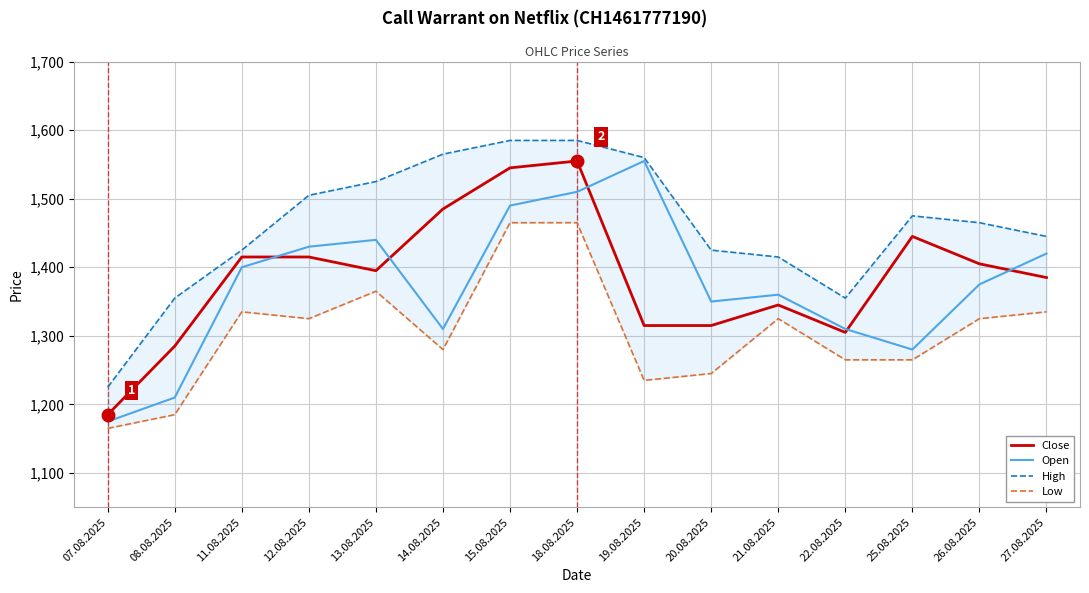

Rank the series at 12.08.2025 from lowest to highest value.

Low, Close, Open, High